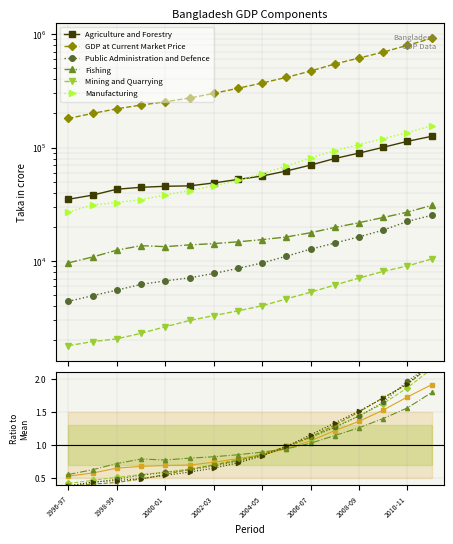

Which series has the widest spread of values?

Public Administration and Defence